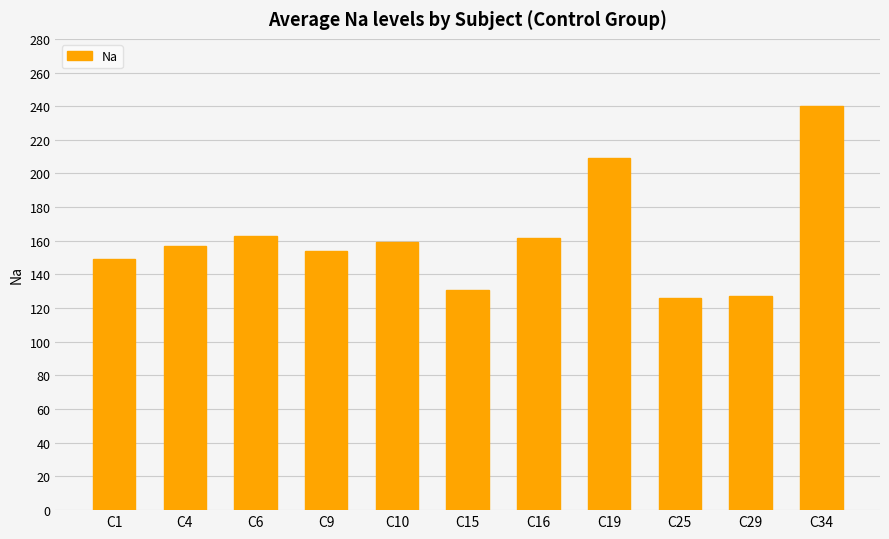

What is the value of the 6th bar from the left?

131.0